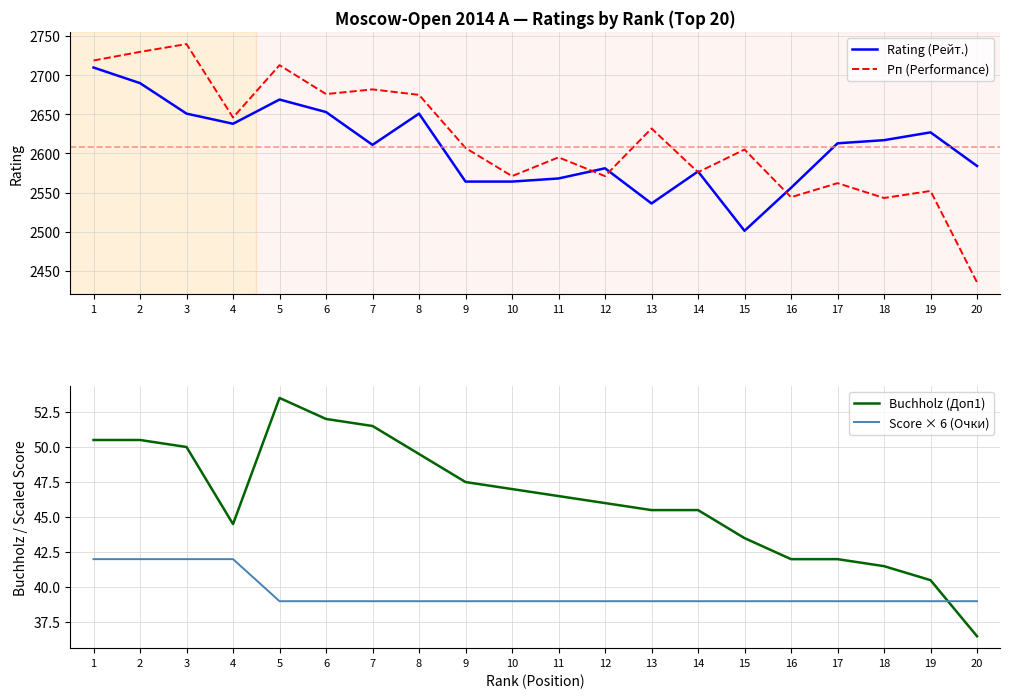

Rank the series at 2 from highest to lowest value.

Рп (Performance), Rating (Рейт.), Buchholz (Доп1), Score × 6 (Очки)